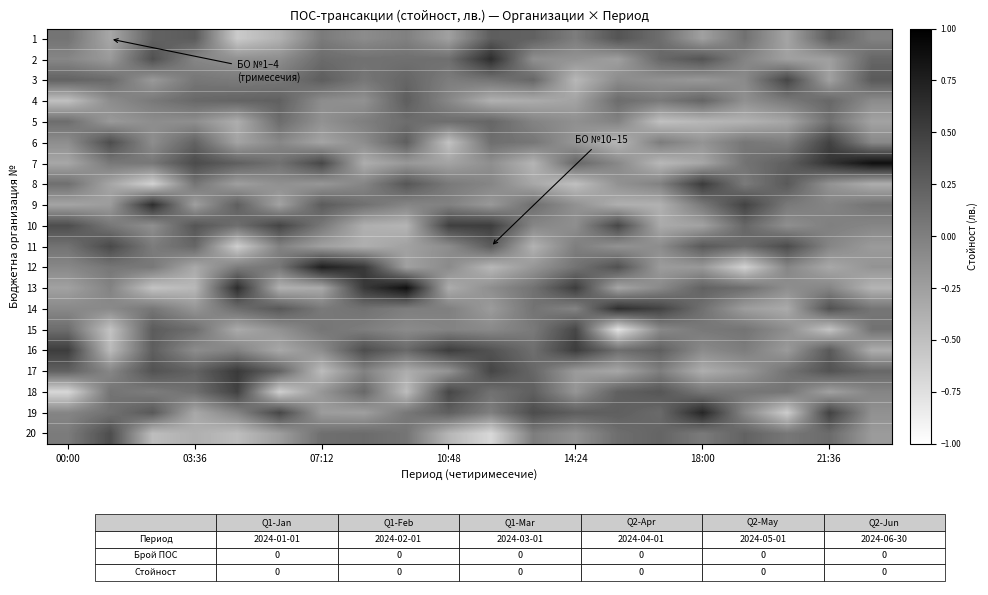

Rank the series by their maximum value, from highest to lowest.

7, 13, 12, 19, 2, 9, 14, 17, 8, 16, 10, 18, 6, 3, 15, 11, 20, 1, 4, 5